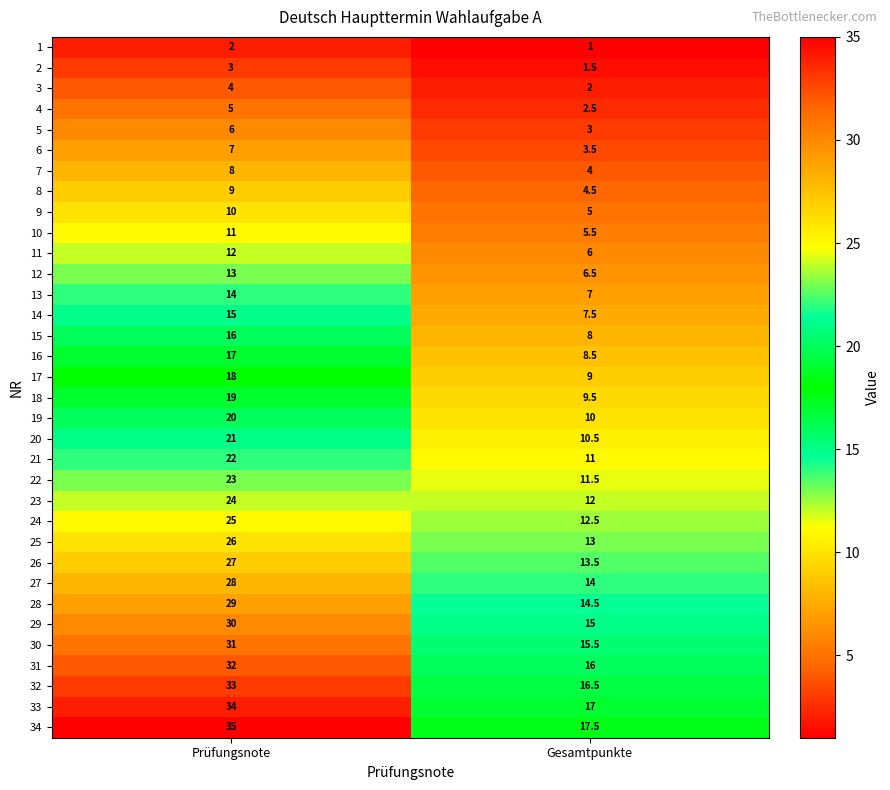

What is the maximum value shown in the chart?

35.0